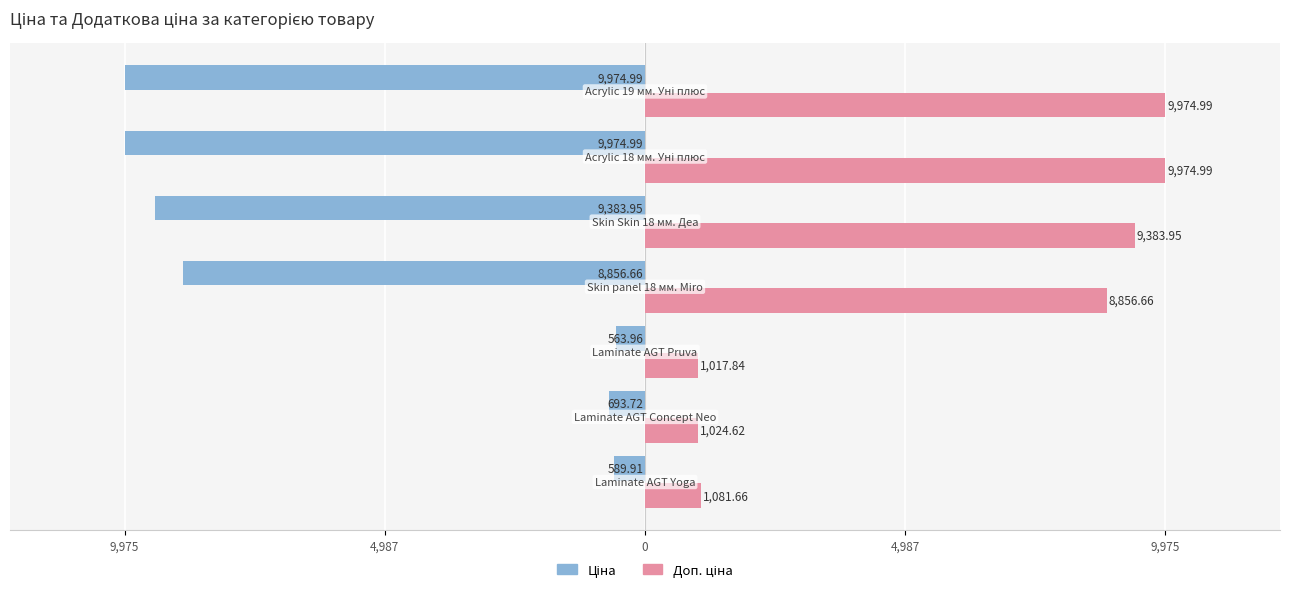

Rank the series by their average value, from highest to lowest.

Доп. ціна, Ціна